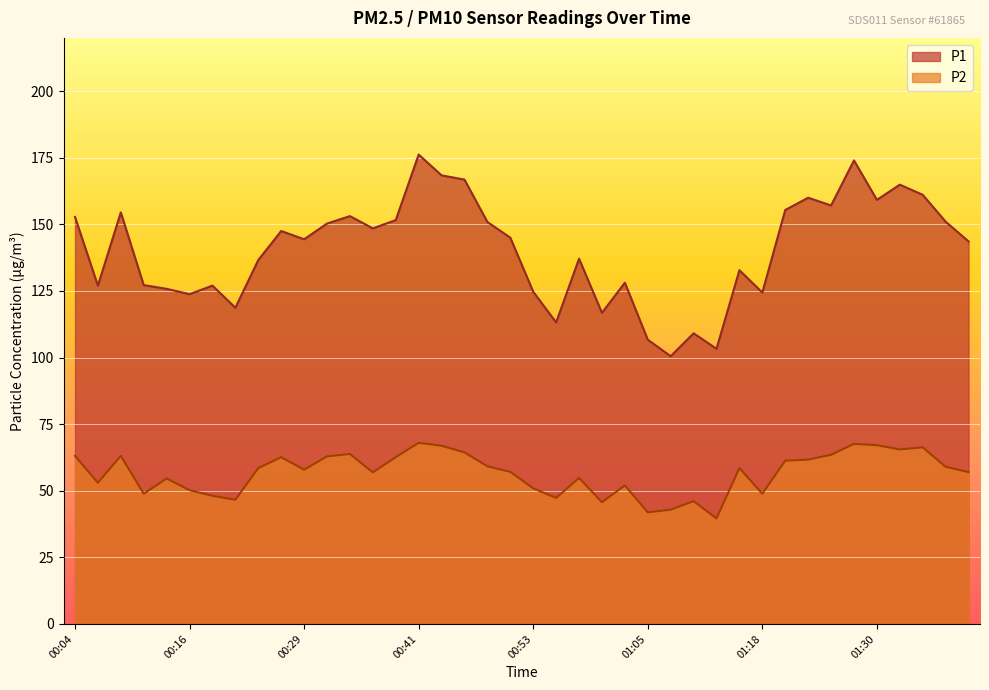

At which category is the sum across all series the highest?

00:41